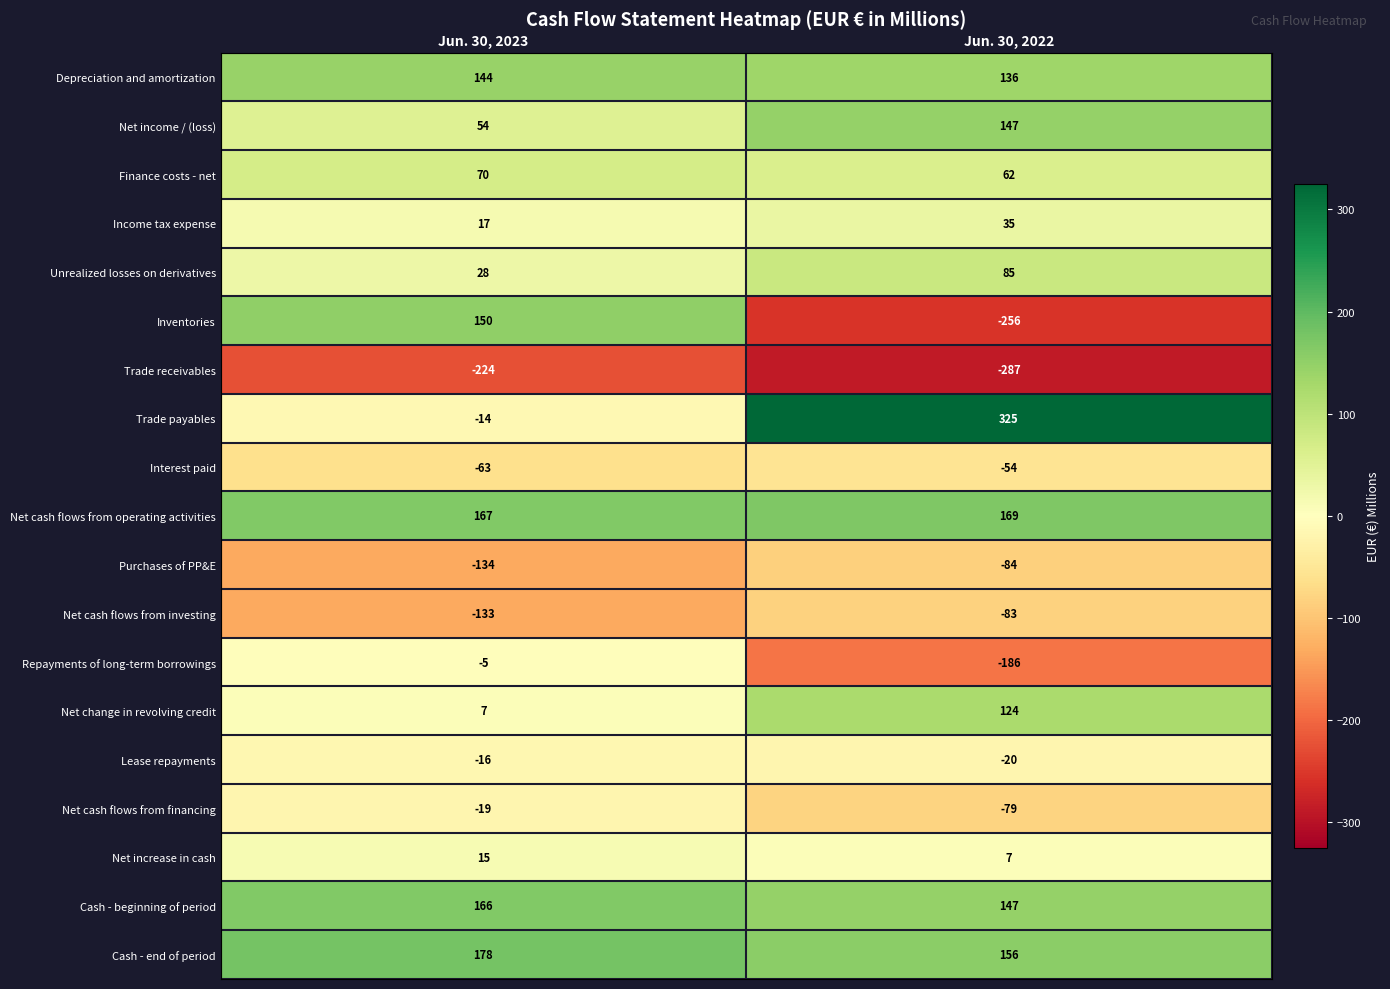

What is the average value of the Depreciation and amortization series?

140